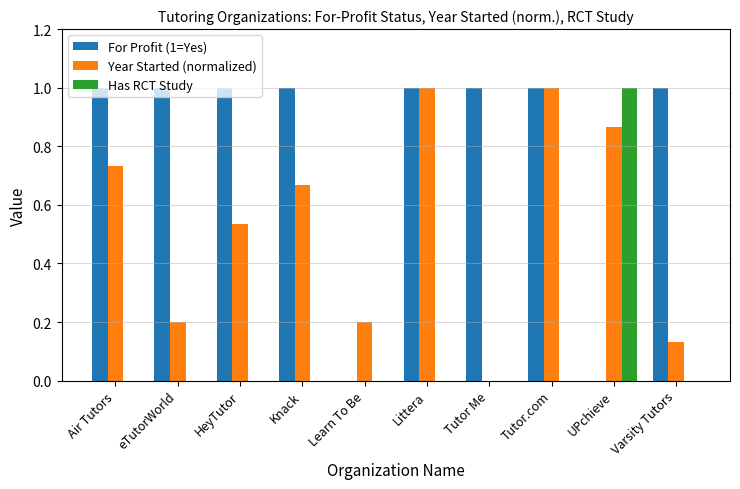

How many values in Year Started (normalized) are above zero?

9